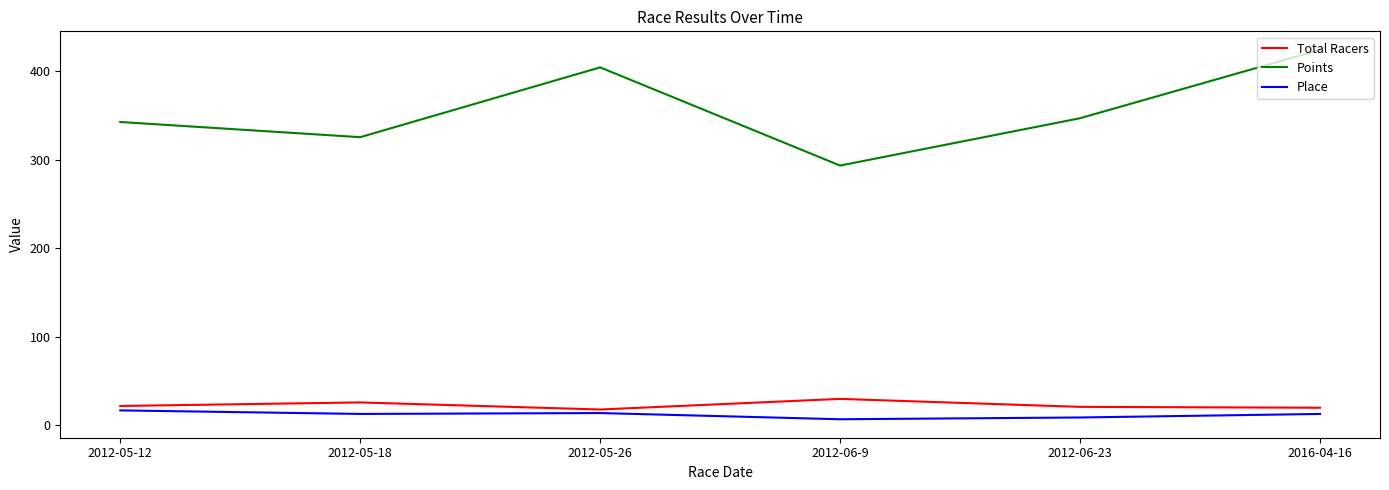

What are all the series names shown in the legend?

Total Racers, Points, Place